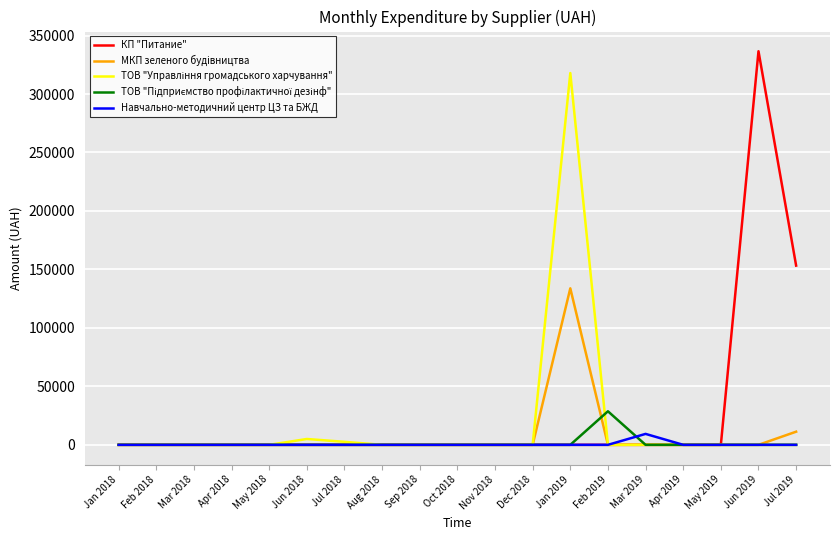

What is the total value across all series at Feb 2019?

28688.0